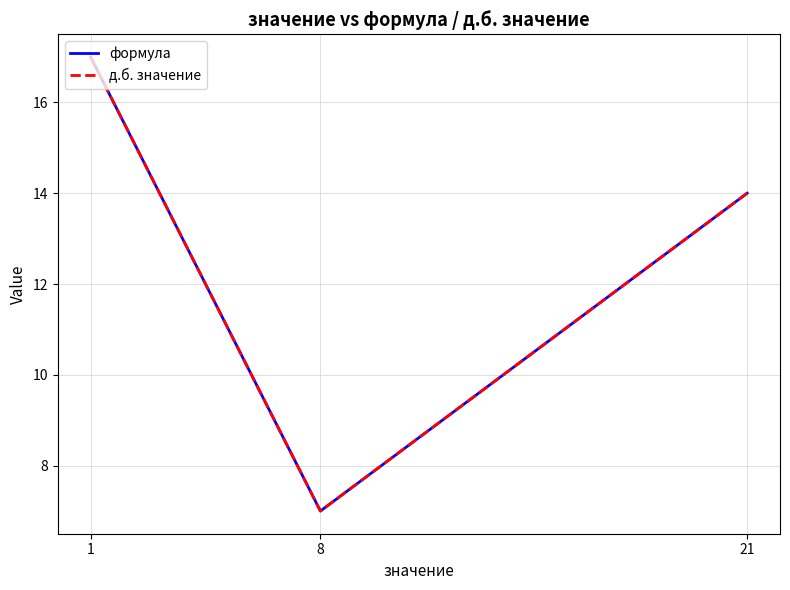

What is the average value of the д.б. значение series?

13